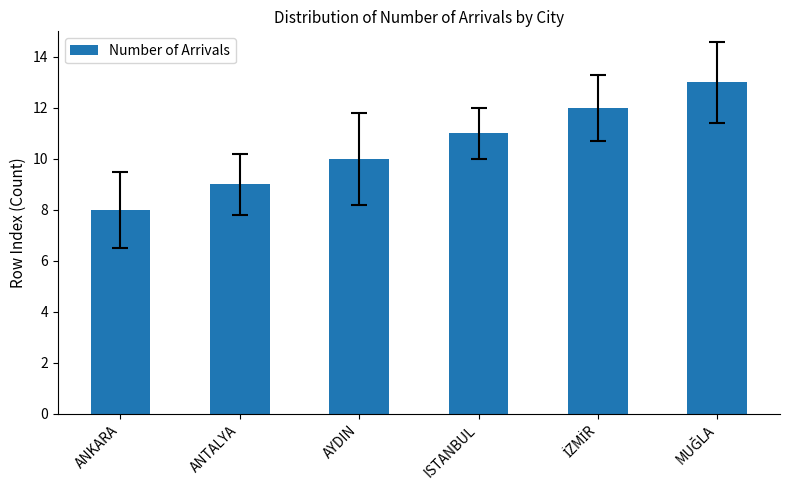

Between ANTALYA and ISTANBUL, which is larger?

ISTANBUL